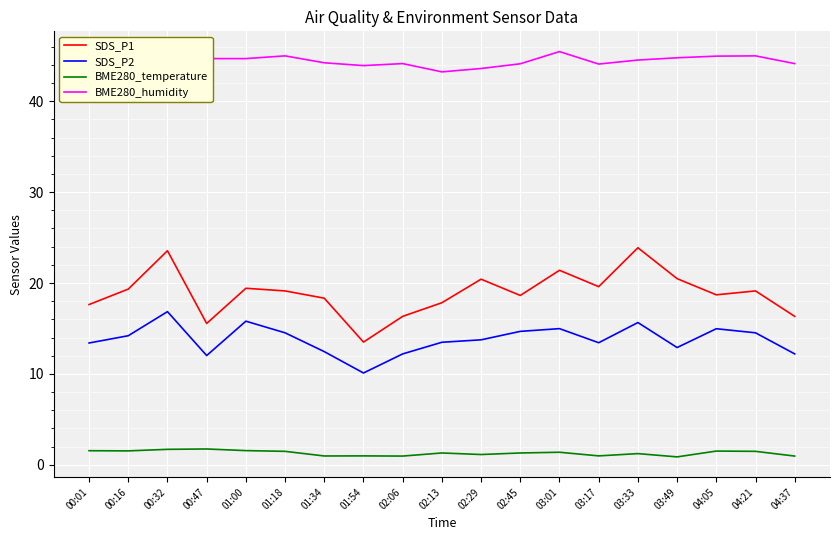

What is the minimum value shown in the chart?

0.9